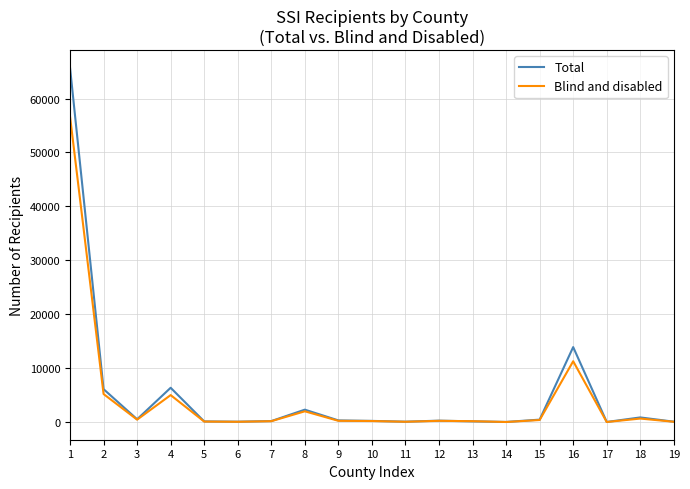

Which label corresponds to the largest value in the chart?

1